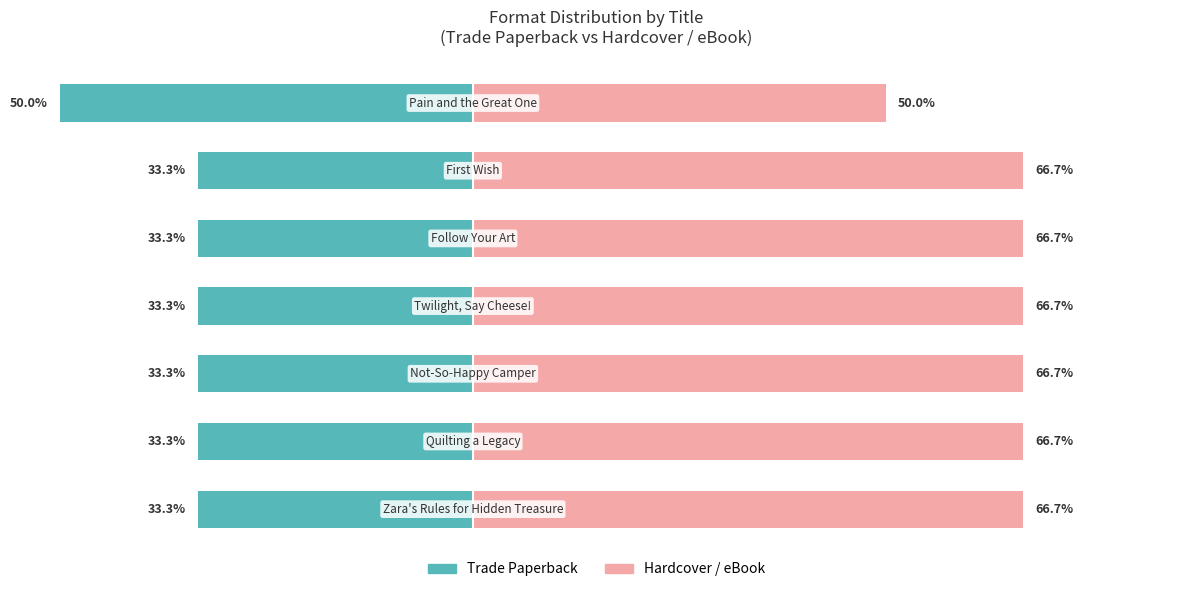

How many data points in Hardcover / eBook are less than 66?

1